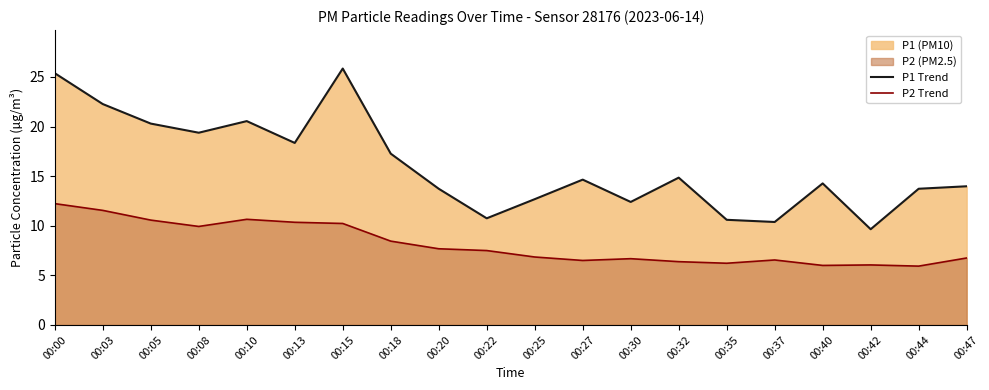

What is the difference between the second highest and minimum values in the P1 Trend series?

15.7